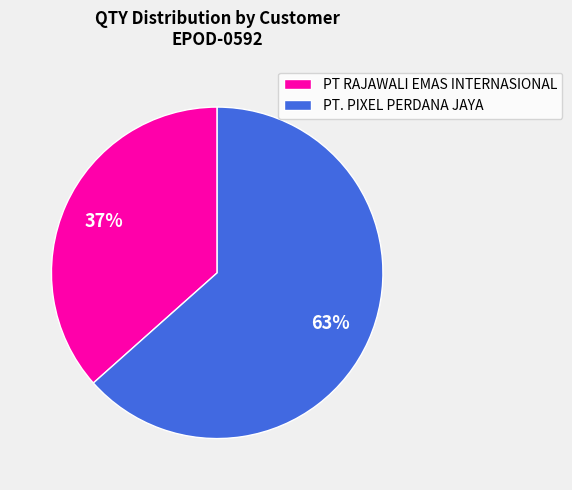

True or false: PT RAJAWALI EMAS INTERNASIONAL accounts for 43% of the total.

False